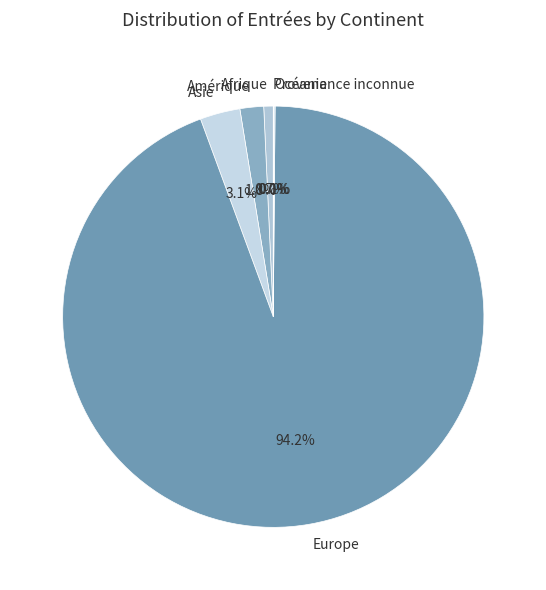

Approximately how many times larger is the value at Europe compared to Afrique?

129.8